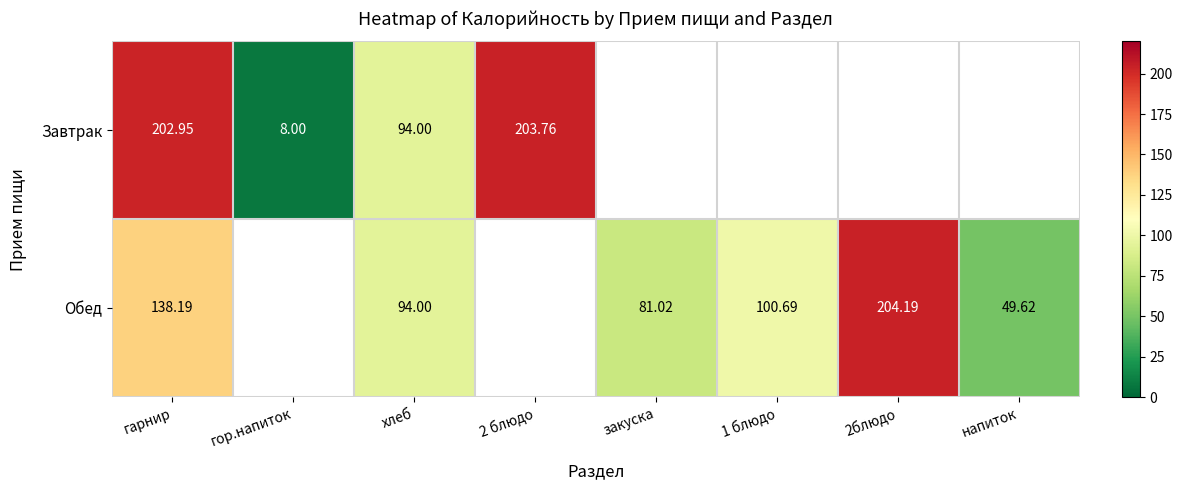

Is the value of Завтрак at 2 блюдо greater than the value of Обед at 2блюдо?

No